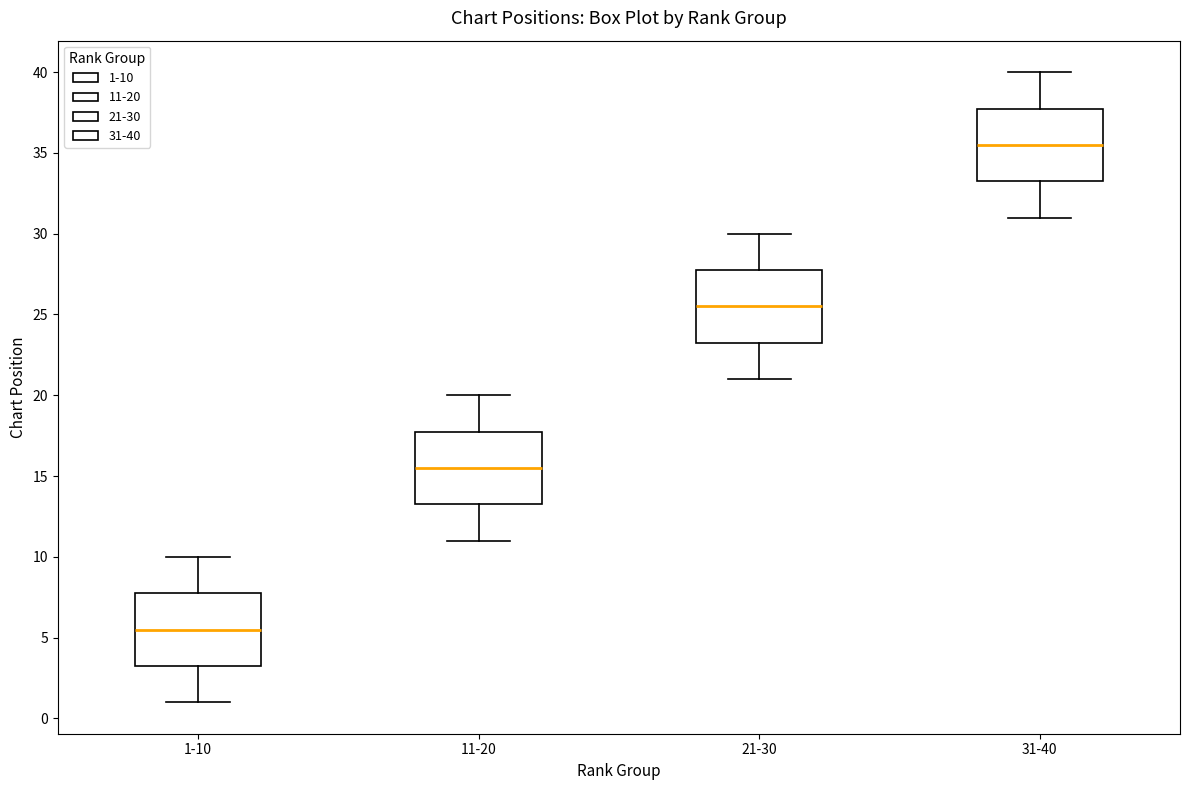

Reading left to right, transcribe this box plot: for each box, give where its median line is, the range the box spans, and where its two whiskers end, as read against the y-axis. The values are not printed on the chart, so give them approximately, as read against the axis.

1-10: median 5.5, box 3.5 to 8.0, whiskers 1.0 to 10.0
11-20: median 15.5, box 13.5 to 18.0, whiskers 11.0 to 20.0
21-30: median 25.5, box 23.5 to 28.0, whiskers 21.0 to 30.0
31-40: median 35.5, box 33.5 to 38.0, whiskers 31.0 to 40.0